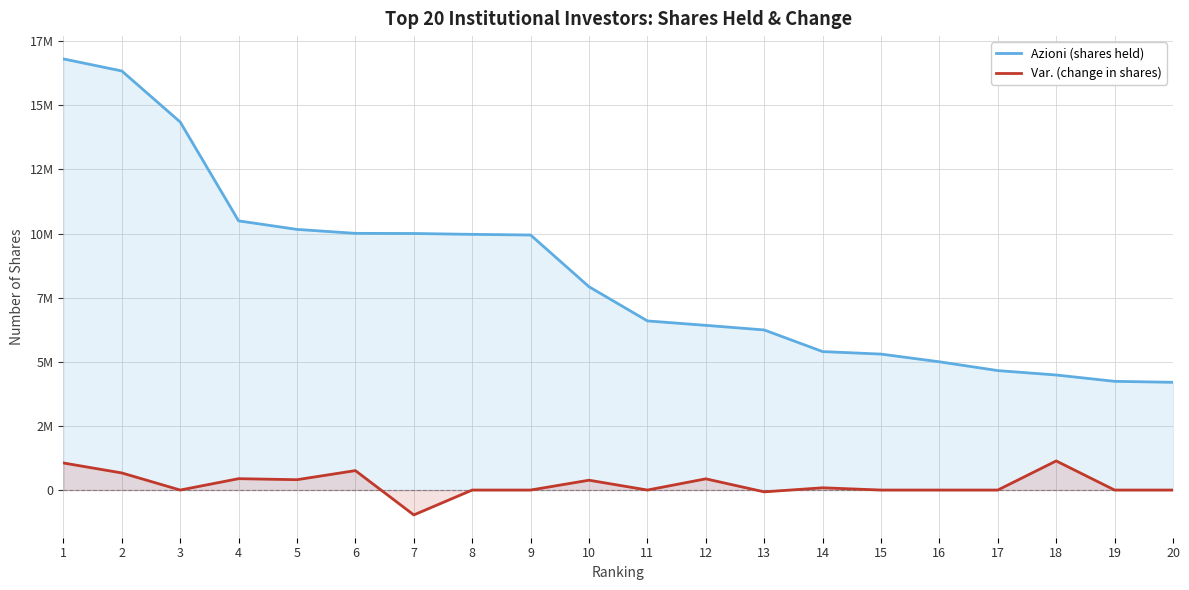

What is the value of the Azioni (shares held) point at the 4th from the left?

10494184